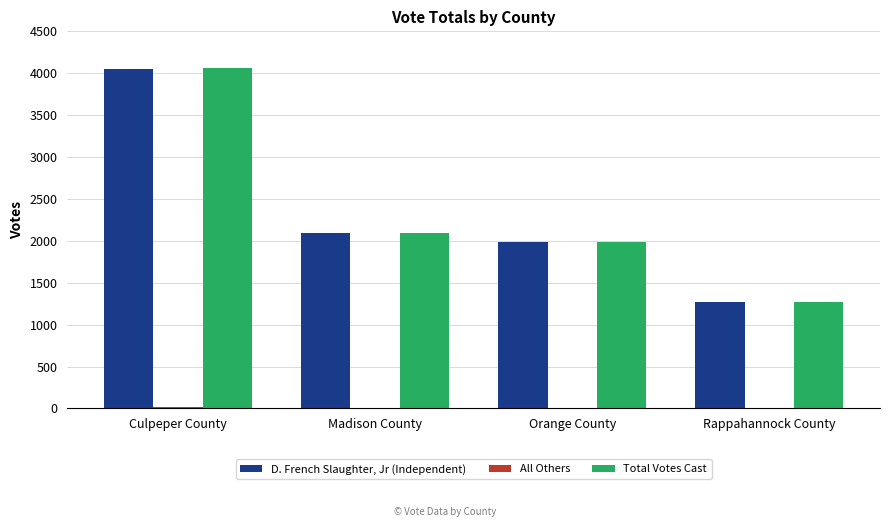

At which label is D. French Slaughter, Jr (Independent) closest to 2657?

Madison County